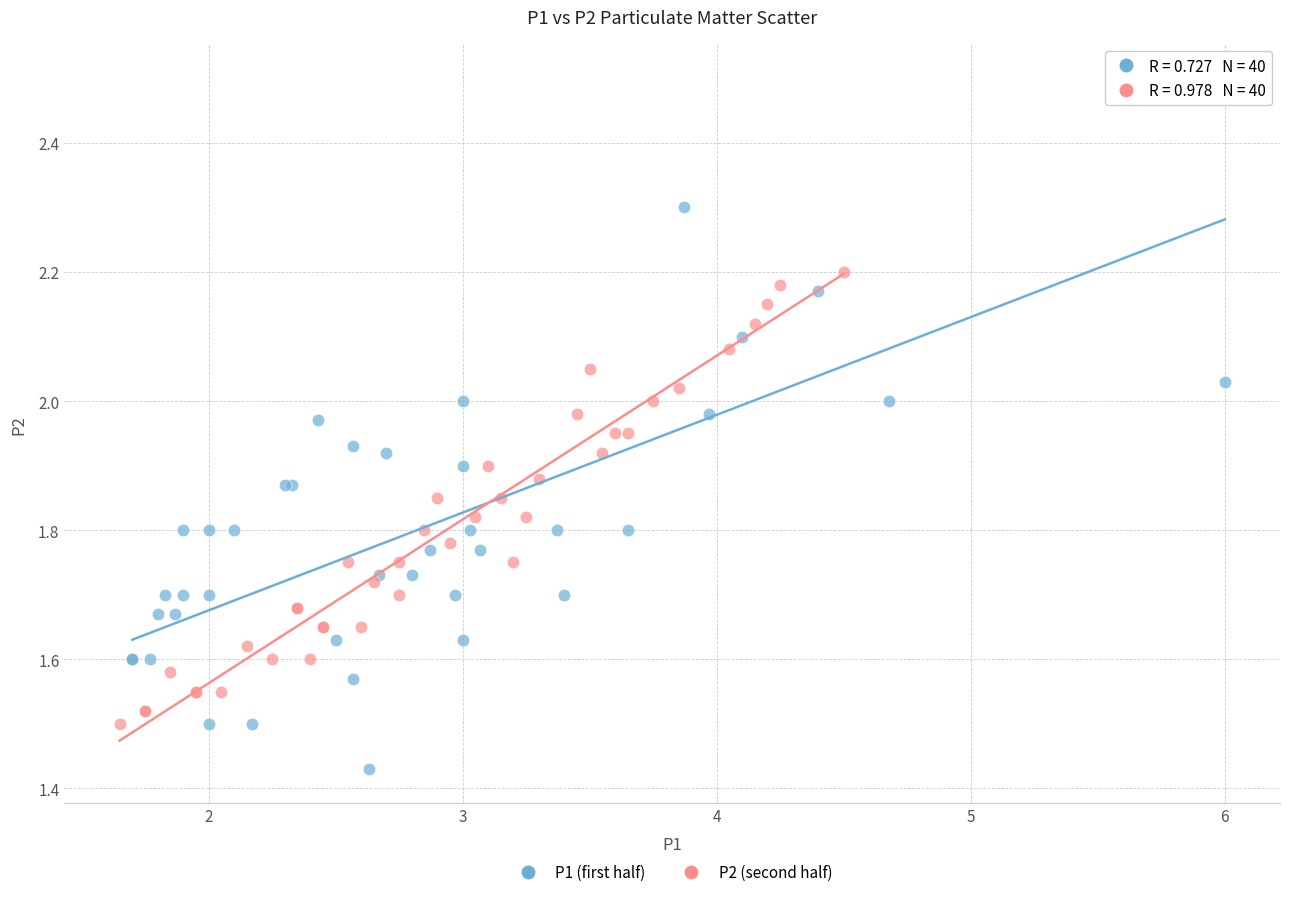

What are all the series names shown in the legend?

P1 (first half), P2 (second half)